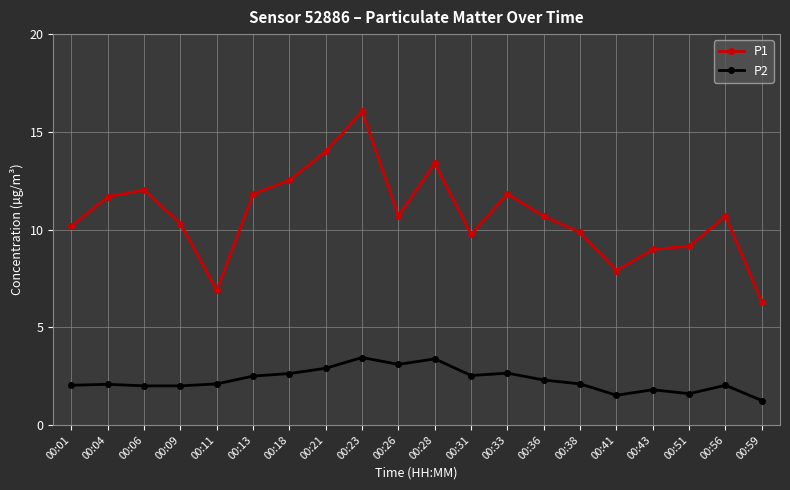

Is the value of P1 at 00:26 greater than the value of P2 at 00:33?

Yes